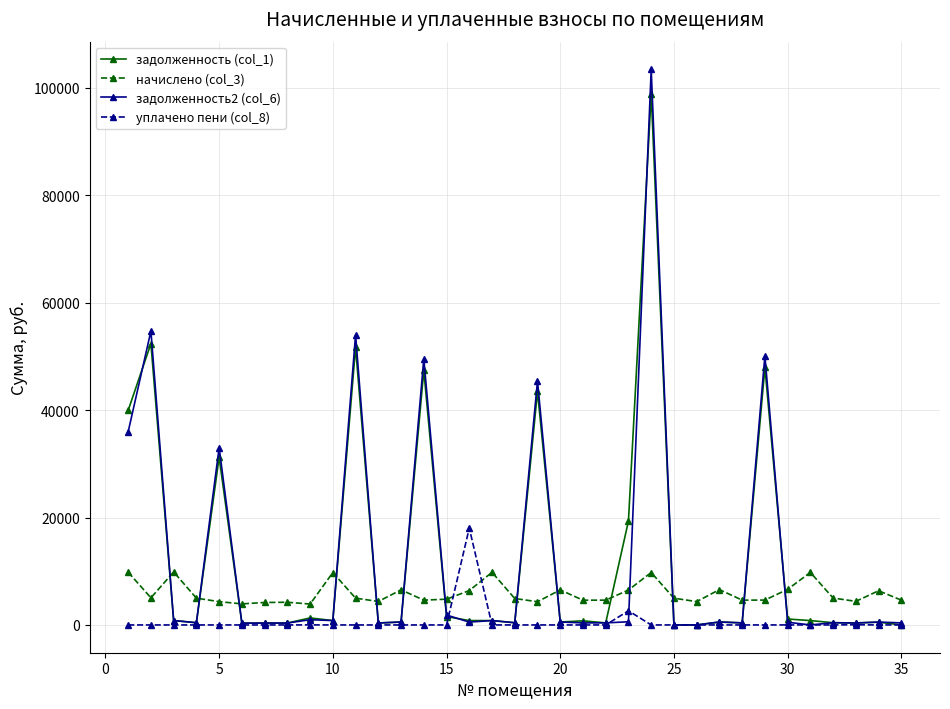

What is the maximum value for начислено (col_3)?

9863.0